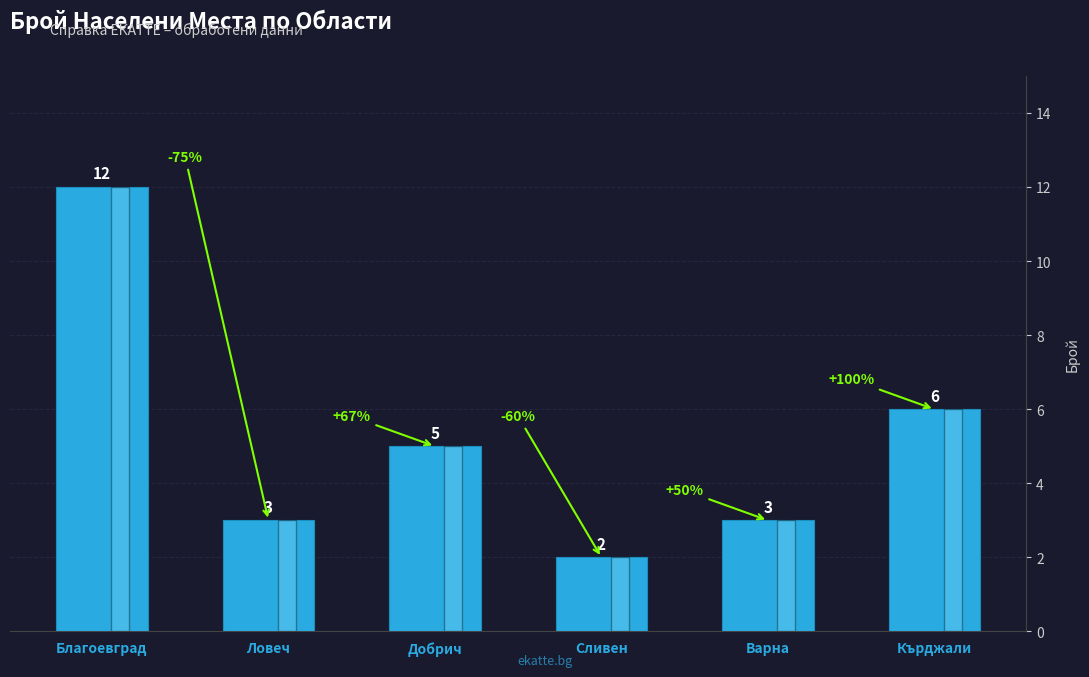

What is the label of the 3rd bar from the left?

Добрич